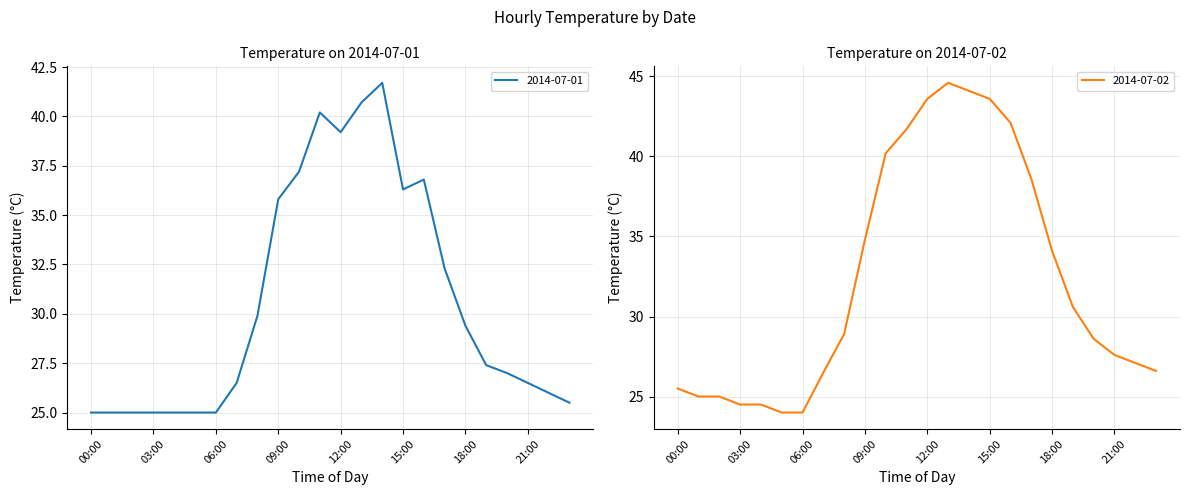

What is the total value across all series at 07:00?

53.0